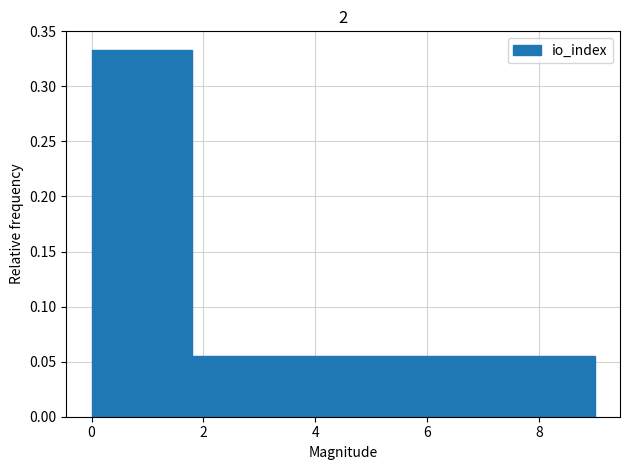

Reading left to right, transcribe this chart: for each bar, give the range it covers on the x-axis and its height. Neither the bar edges nor the heights are printed on the chart, so give them approximately, as read against the axes.

0.0 to 0.9: 0.335
0.9 to 1.8: 0.335
1.8 to 2.7: 0.055
2.7 to 3.6: 0.055
3.6 to 4.5: 0.055
4.5 to 5.4: 0.055
5.4 to 6.3: 0.055
6.3 to 7.2: 0.055
7.2 to 8.1: 0.055
8.1 to 9.0: 0.055